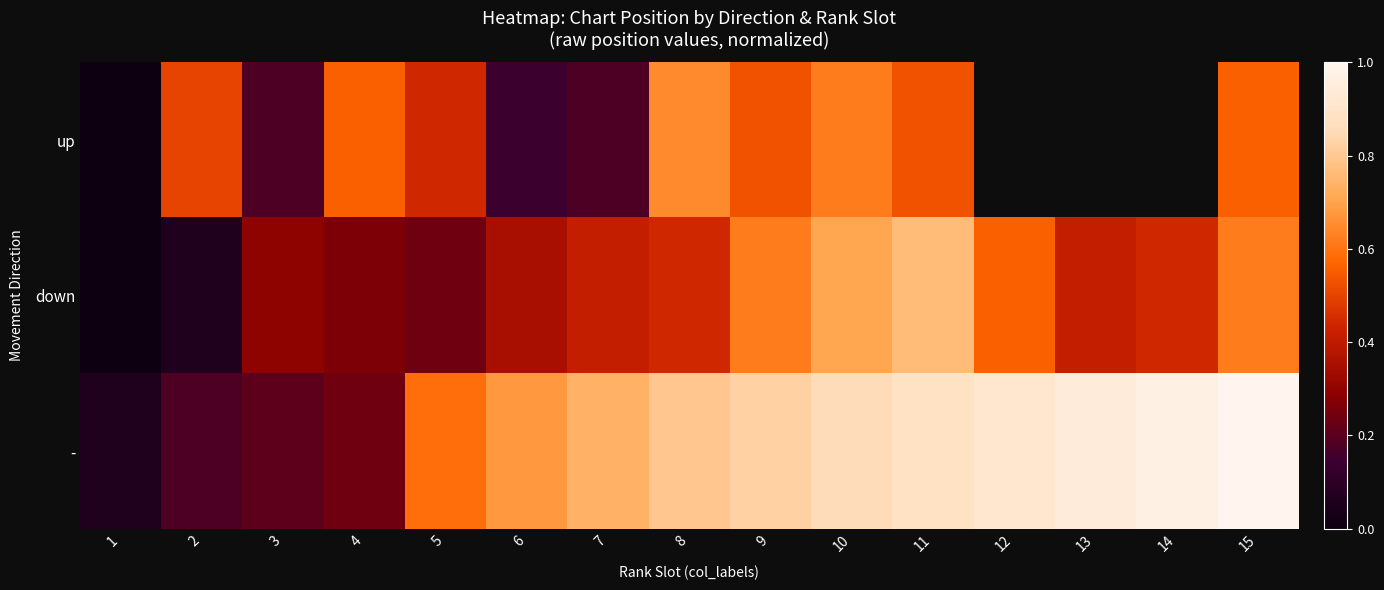

What is the sum of all down values?

6.2